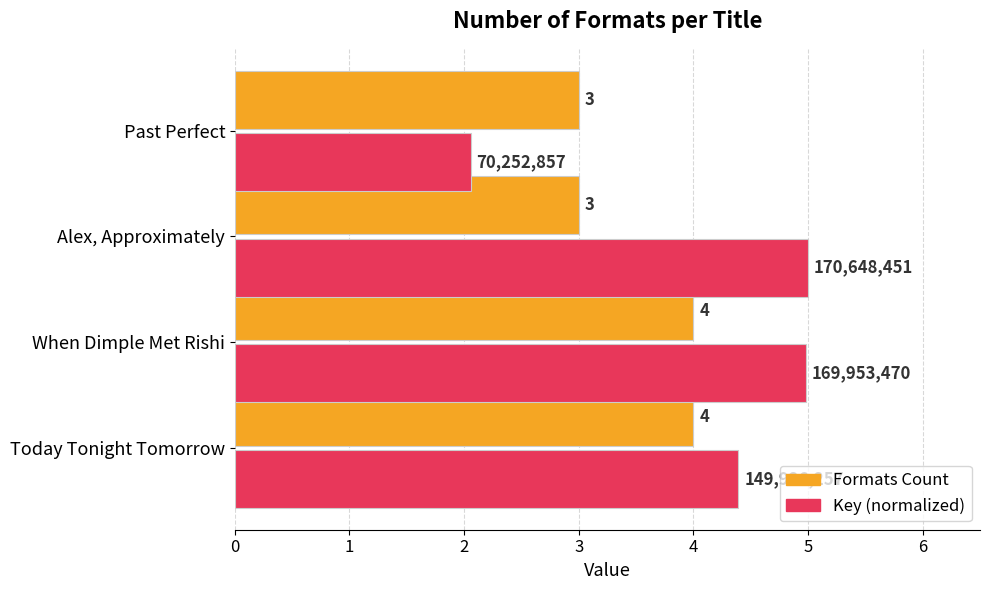

Which series has the largest range (max minus min)?

Key (normalized)